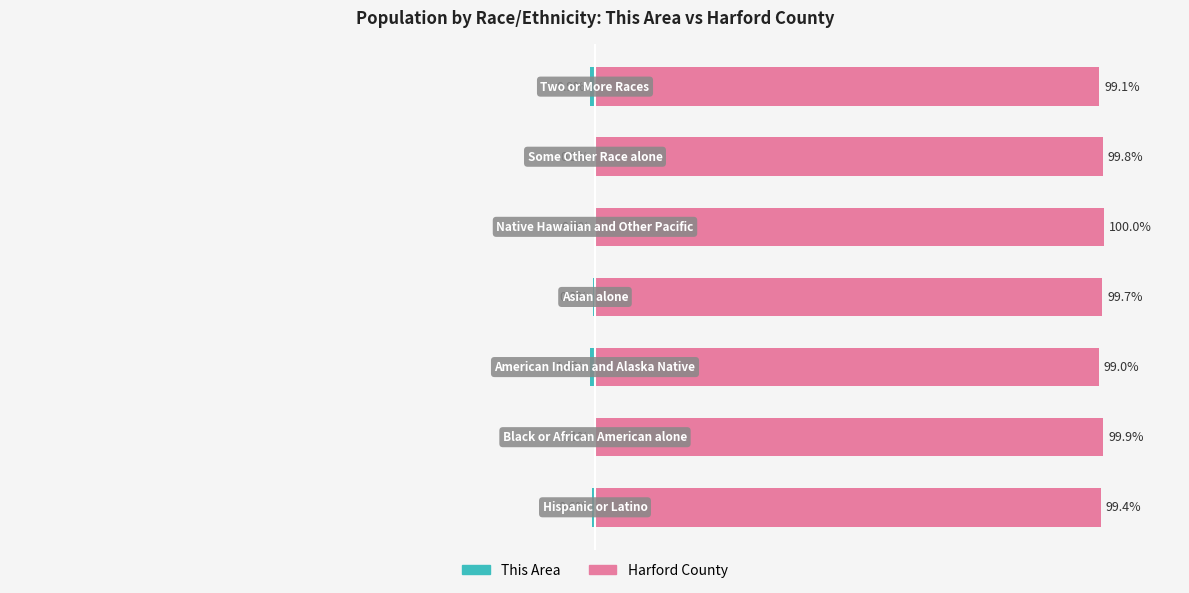

Rank the series at 1 from highest to lowest value.

Harford County, This Area